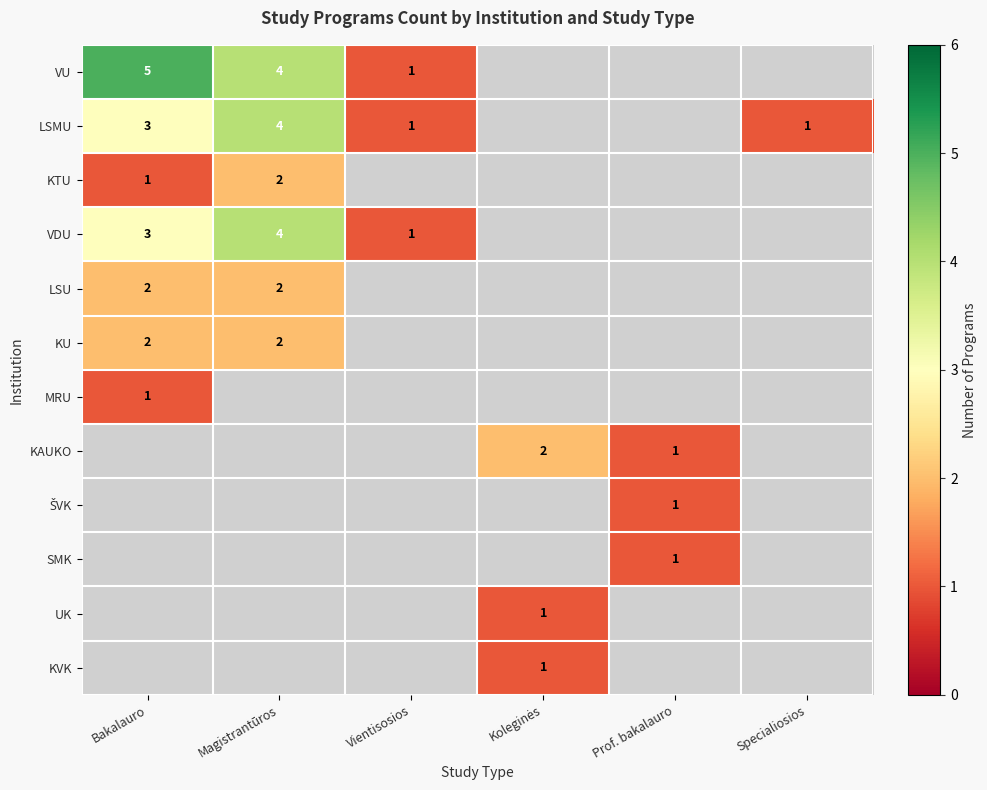

Is it true that SMK equals 2 at Prof. bakalauro?

False